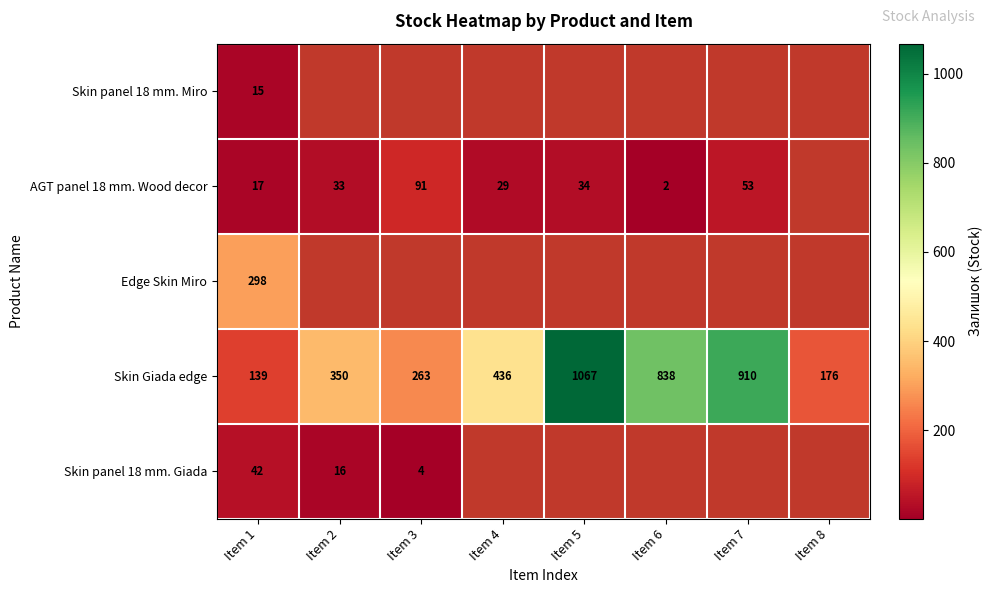

Between Item 8 and Item 6, which is larger?

Item 6